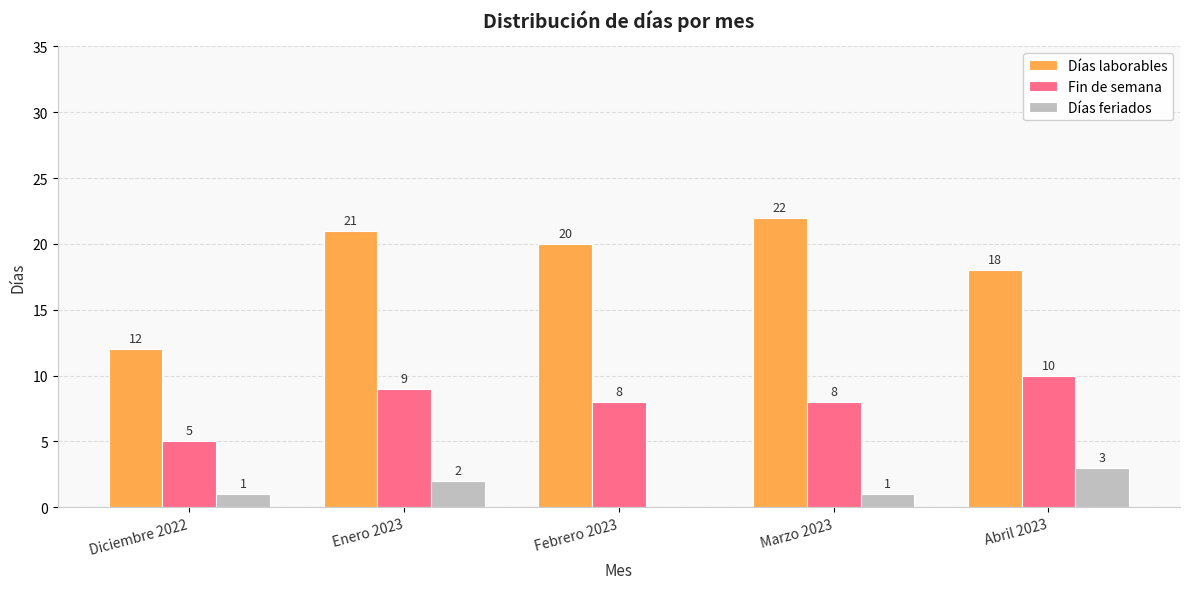

What is the spread (max minus min) of values at Marzo 2023?

21